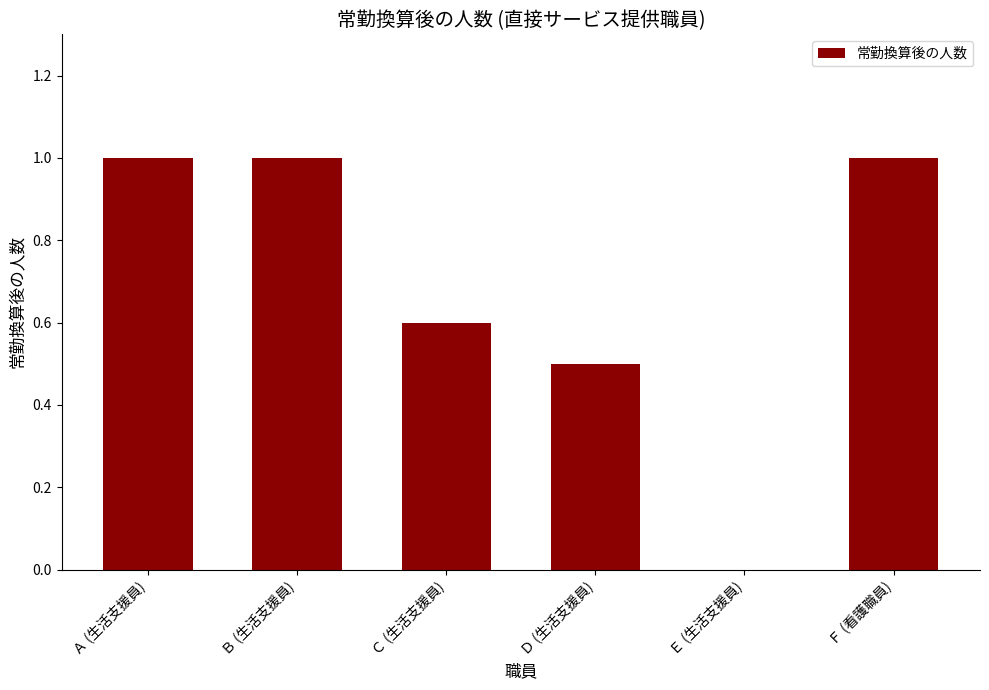

What is the average value?

0.7